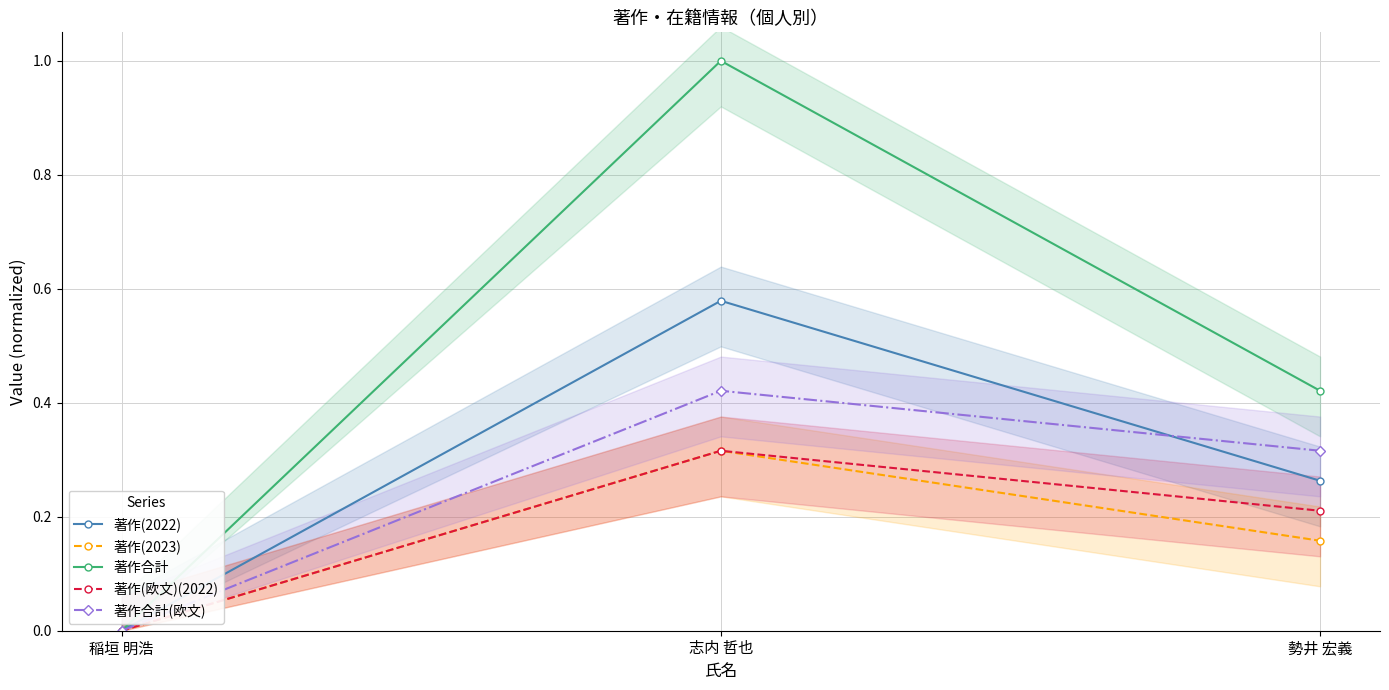

Which series has the widest spread of values?

著作合計